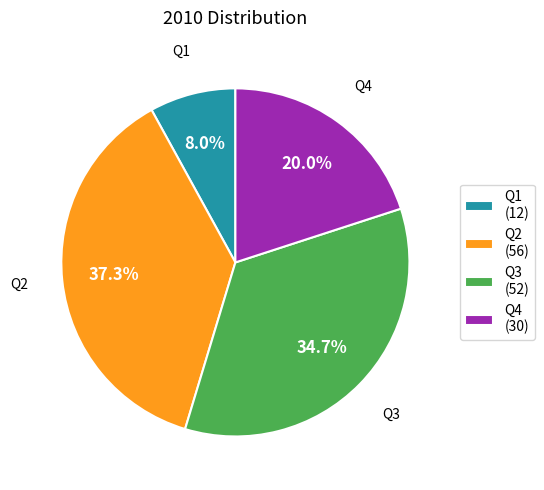

To the nearest percent, what is the difference between the Q3 and Q4 slice percentages?

15%